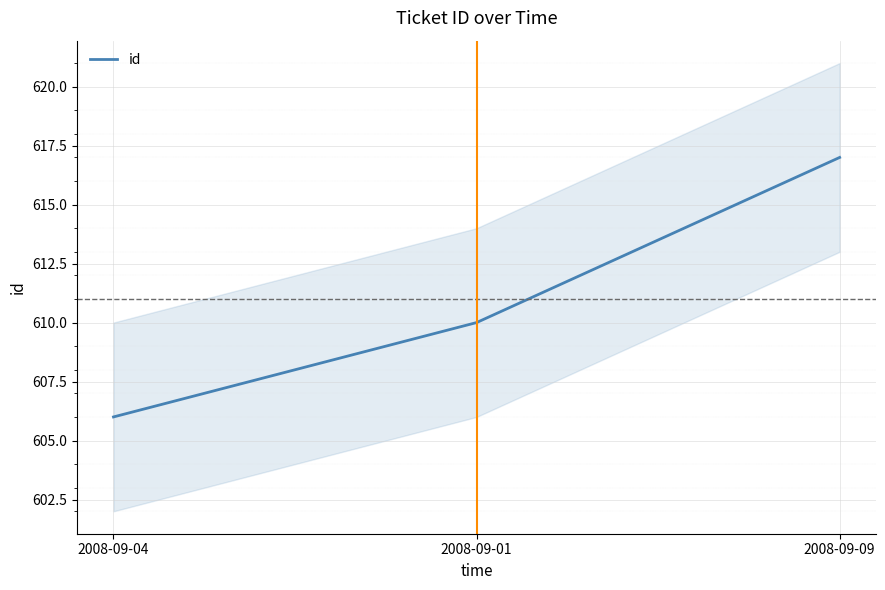

Between 2008-09-01 and 2008-09-09, which is larger?

2008-09-09